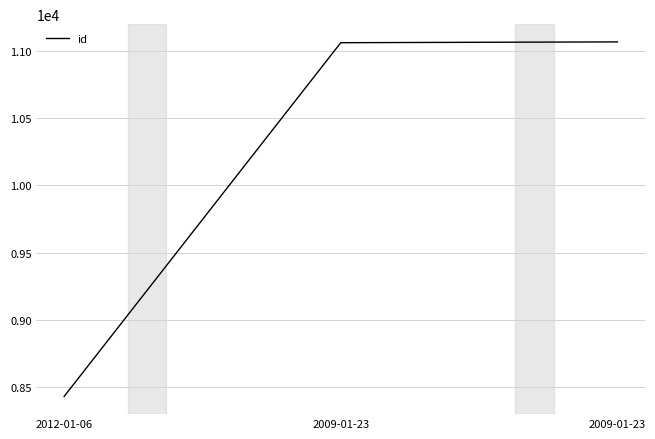

How many lines are shown in the chart?

1